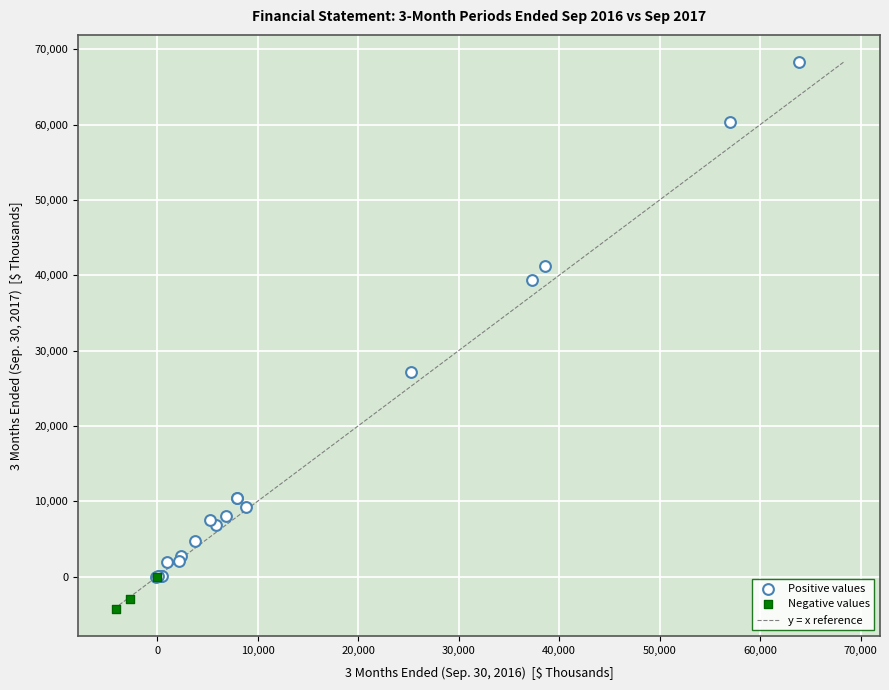

Which series has the largest Y range (max minus min)?

Positive values